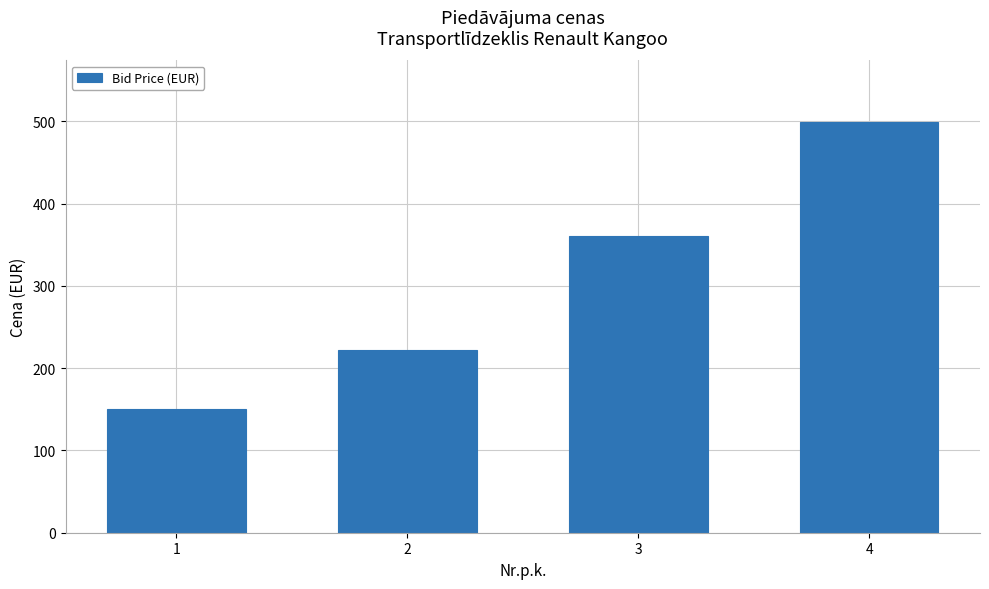

What is the change in value from 1 to 3?

+210.0